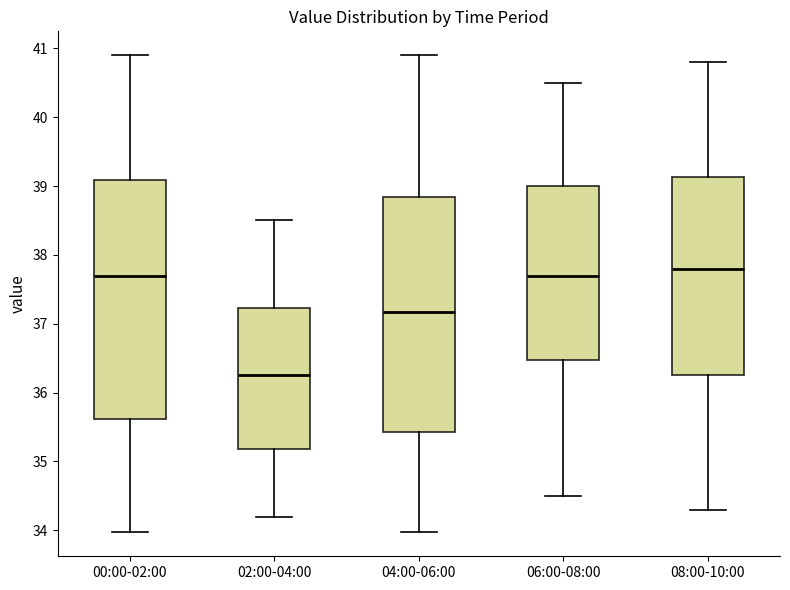

Reading left to right, transcribe this box plot: for each box, give where its median line is, the range the box spans, and where its two whiskers end, as read against the y-axis. The values are not printed on the chart, so give them approximately, as read against the axis.

00:00-02:00: median 37.7, box 35.6 to 39.1, whiskers 34.0 to 40.9
02:00-04:00: median 36.3, box 35.2 to 37.2, whiskers 34.2 to 38.5
04:00-06:00: median 37.2, box 35.4 to 38.8, whiskers 34.0 to 40.9
06:00-08:00: median 37.7, box 36.5 to 39.0, whiskers 34.5 to 40.5
08:00-10:00: median 37.8, box 36.3 to 39.1, whiskers 34.3 to 40.8